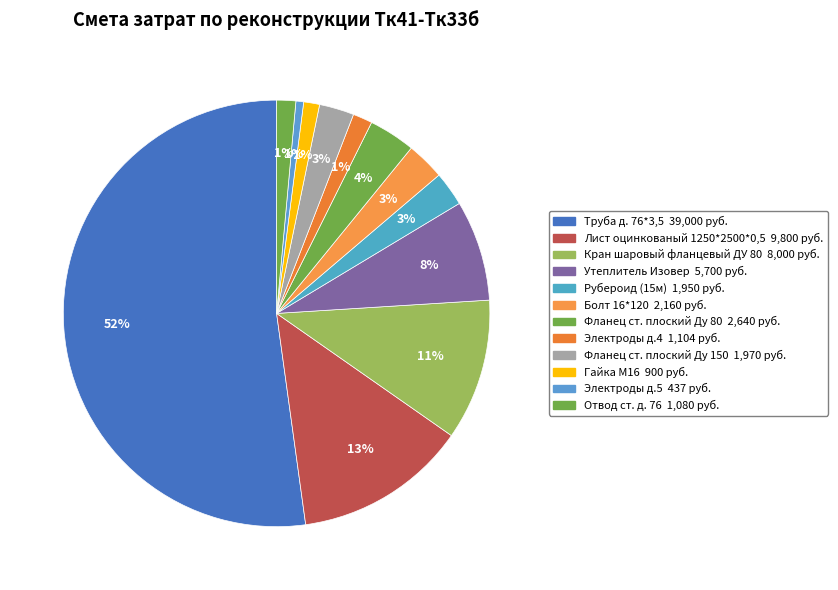

Which slice is the largest?

Труба д. 76*3,5